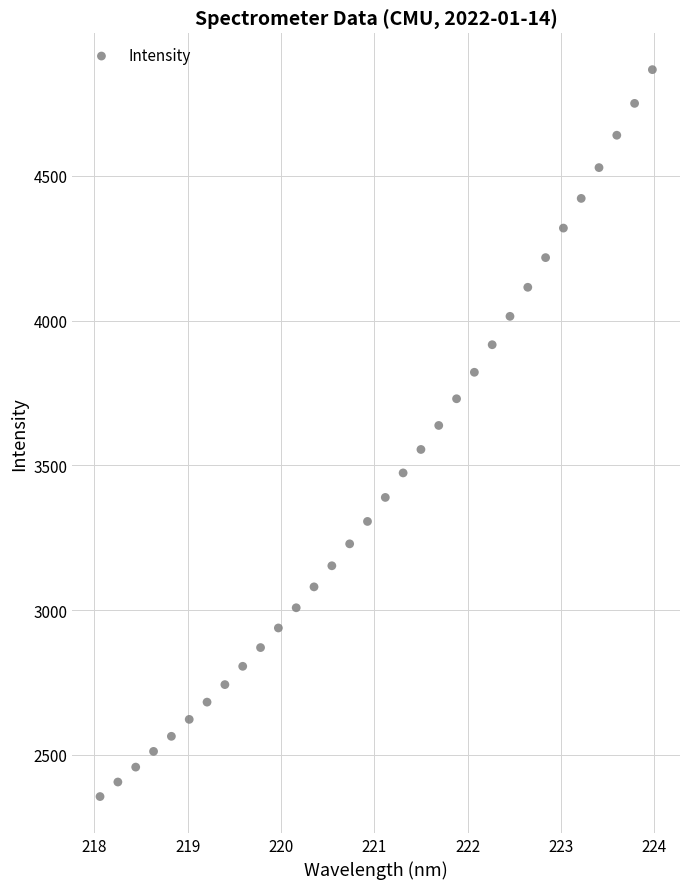

What is the range of X values (max minus min)?

5.9